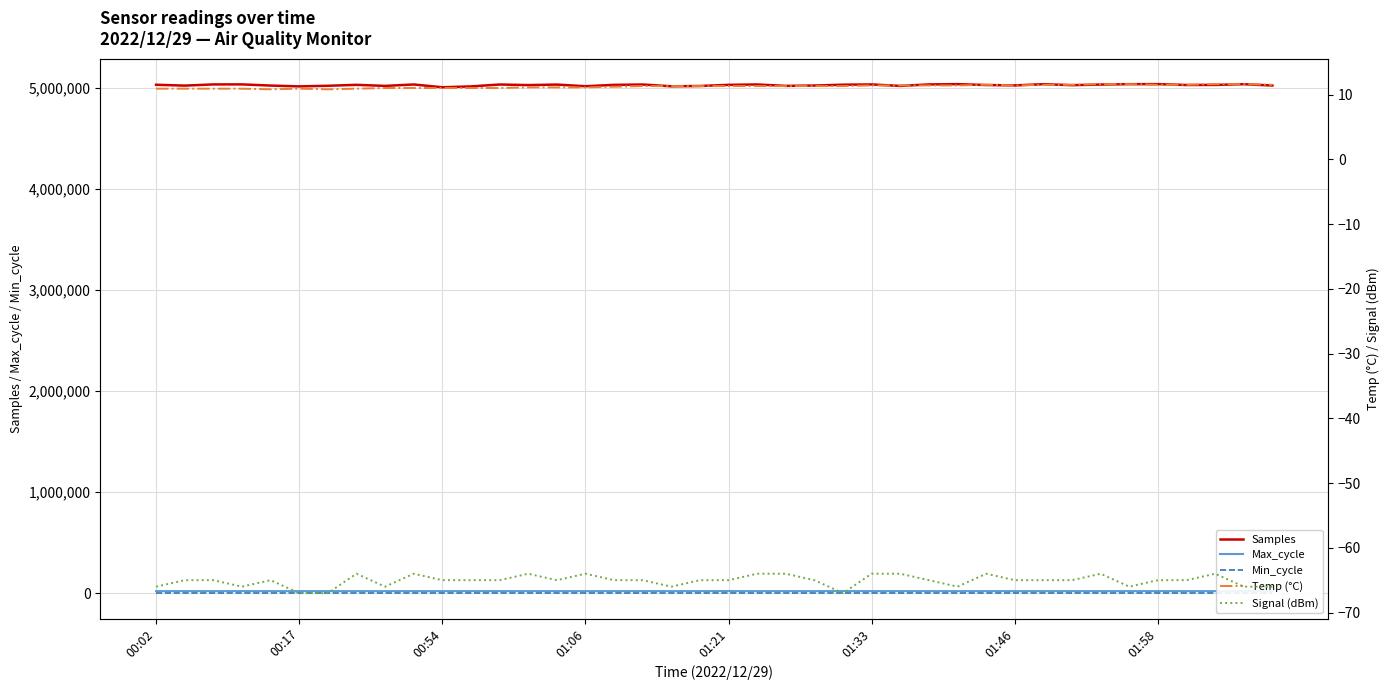

True or false: Samples has a value of 2250084.1 at 29.

False